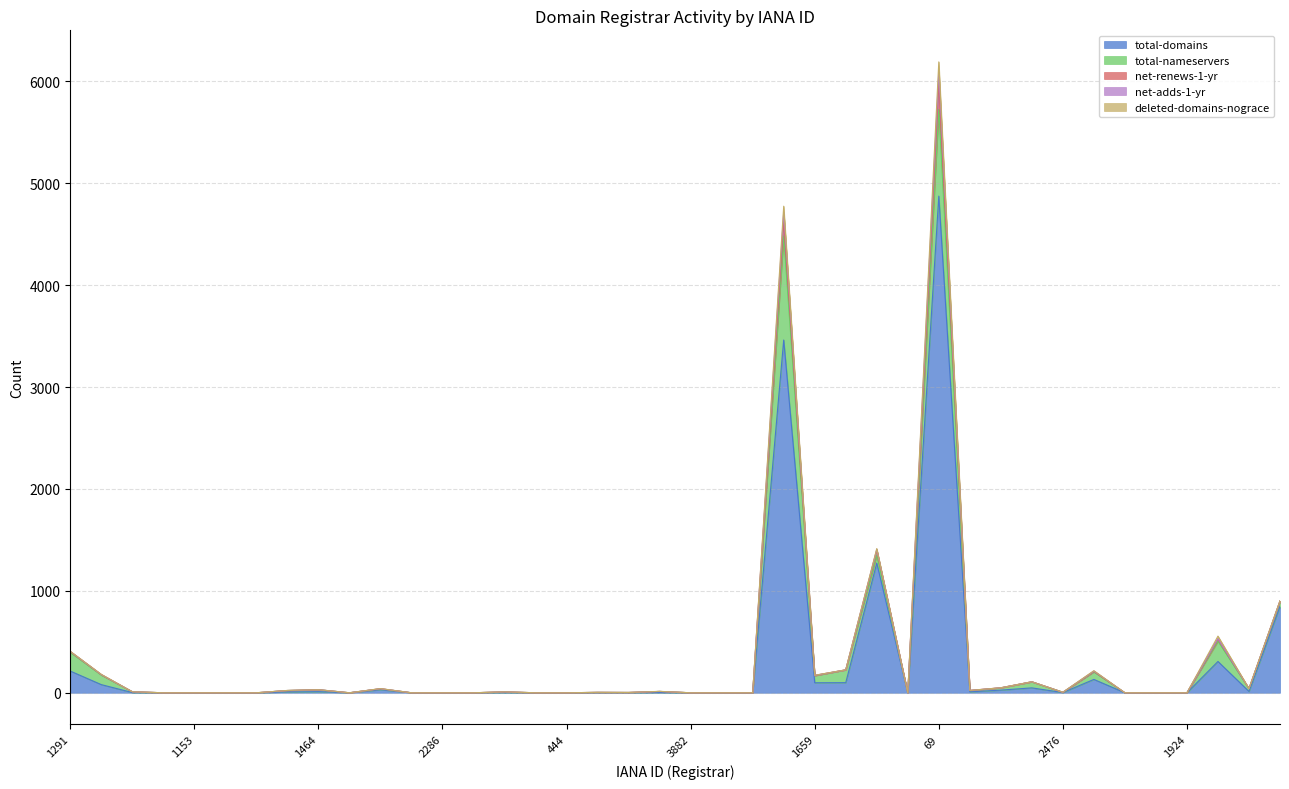

At which label is net-adds-1-yr closest to 3046?

141